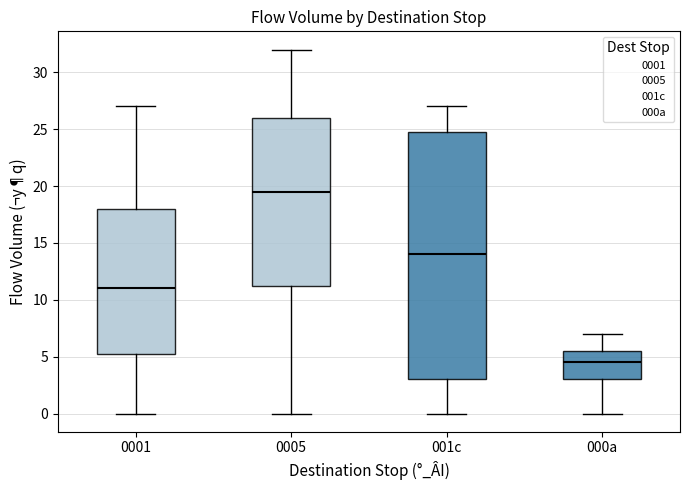

Reading left to right, read every box against the y-axis: the position of its median line, the range the box covers, and the ends of its whiskers. The values are not printed on the chart, so give them approximately, as read against the axis.

0001: median 11.0, box 5.5 to 18.0, whiskers 0.0 to 27.0
0005: median 19.5, box 11.5 to 26.0, whiskers 0.0 to 32.0
001c: median 14.0, box 3.0 to 25.0, whiskers 0.0 to 27.0
000a: median 4.5, box 3.0 to 5.5, whiskers 0.0 to 7.0